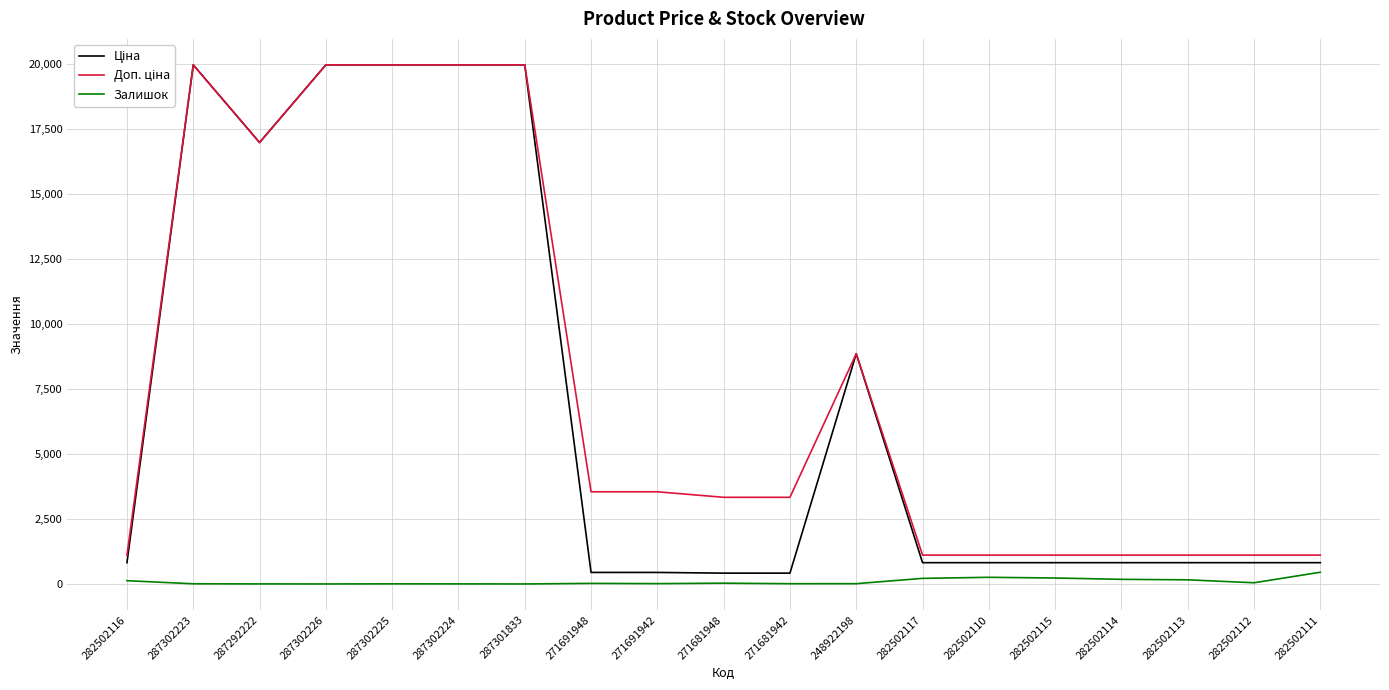

What is the maximum value for Залишок?

451.0